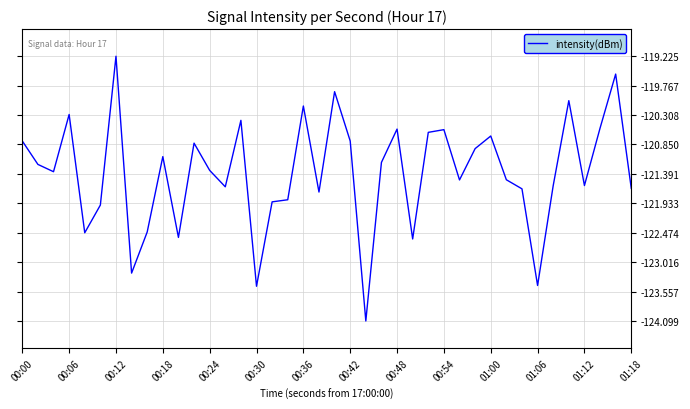

Is this an area chart (filled region under the line)?

No